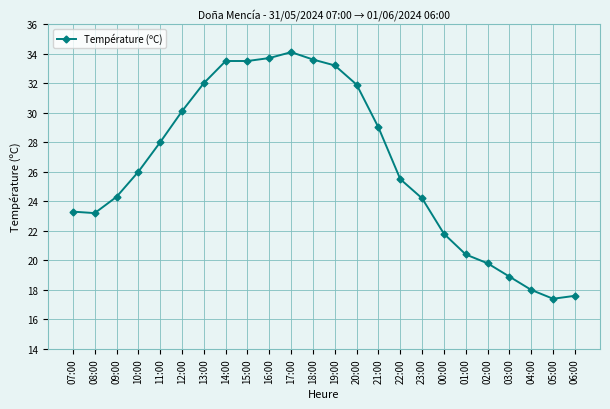

What is the maximum value shown in the chart?

34.1